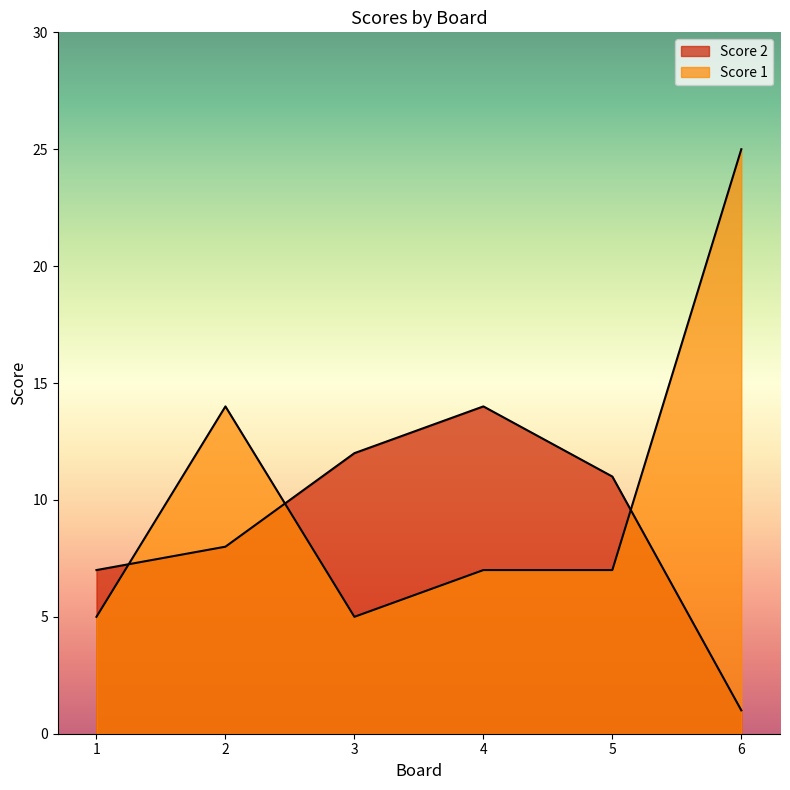

How many times do Score 1 and Score 2 cross each other?

3